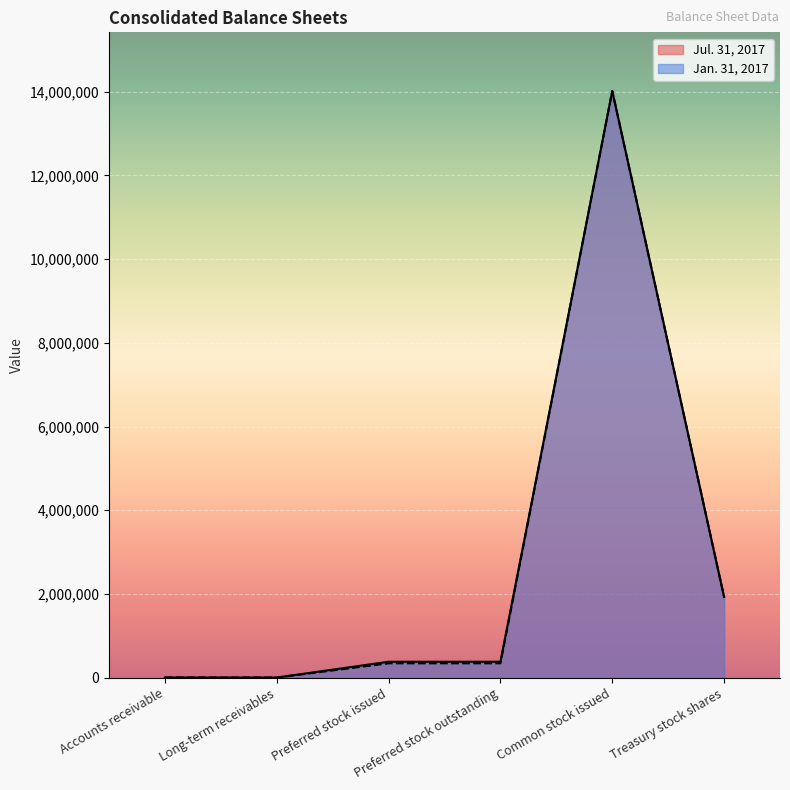

How many lines are shown in the chart?

2